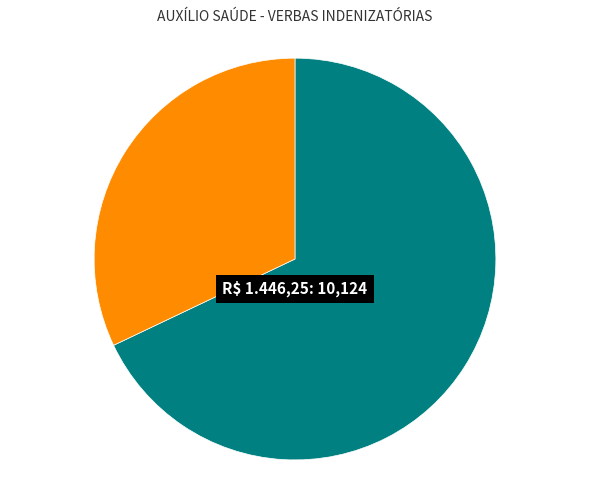

Count the number of slices in the pie.

2